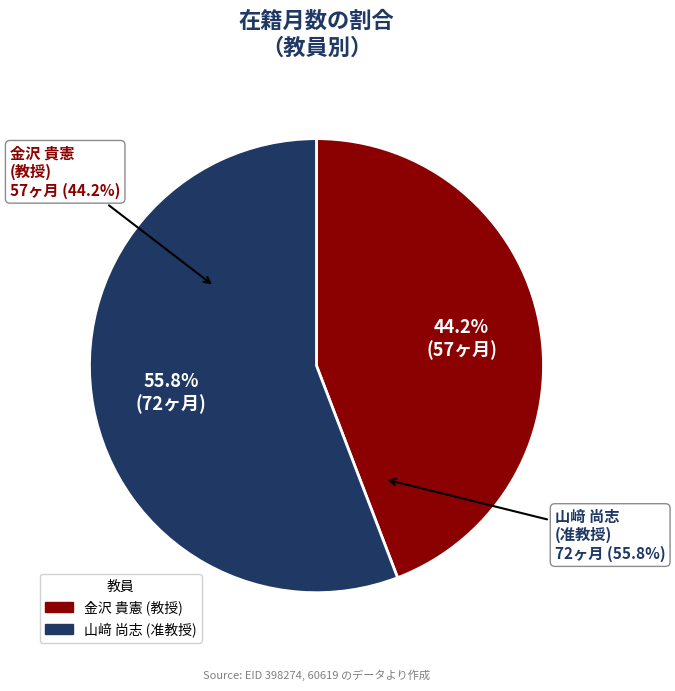

What is the change in value from 金沢 貴憲
(教授) to 山﨑 尚志
(准教授)?

+15